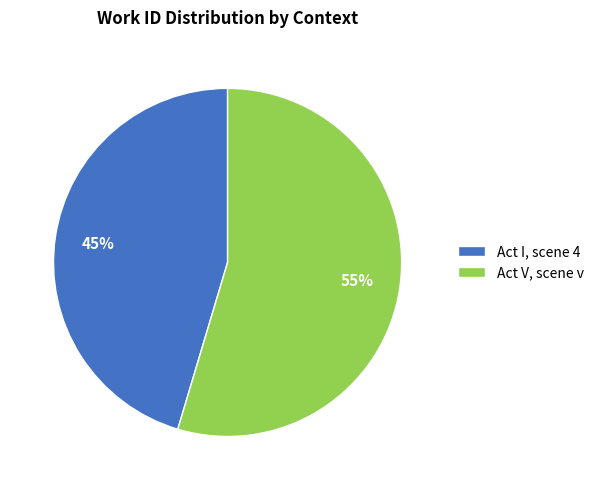

True or false: Act V, scene v accounts for 55% of the total.

True